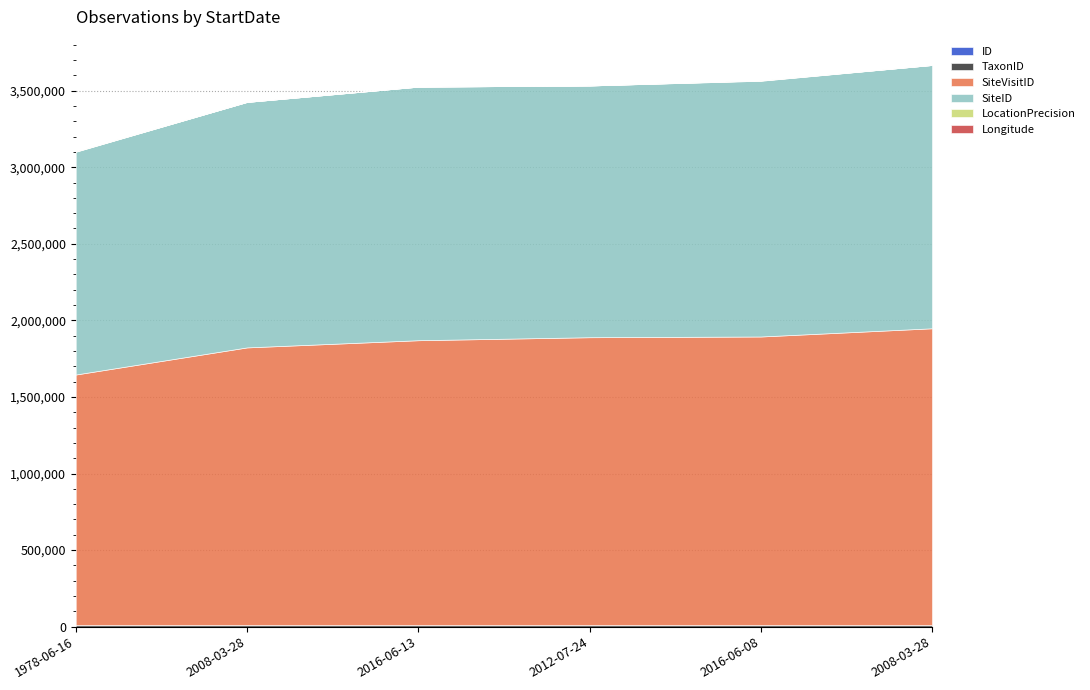

How many data points in SiteID are above 1655482?

2